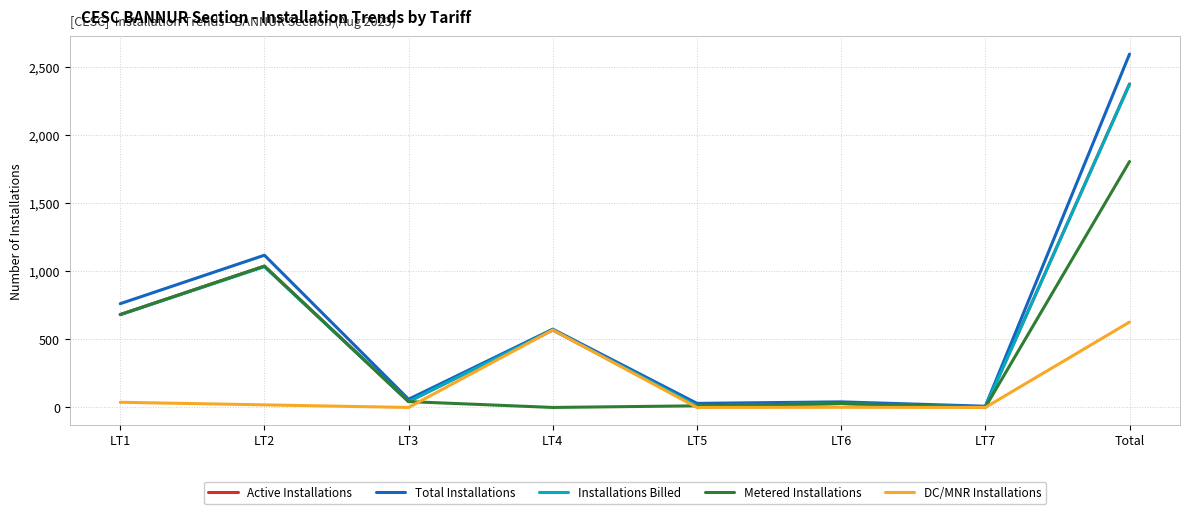

The DC/MNR Installations series shows 627 at Total. True or false?

True